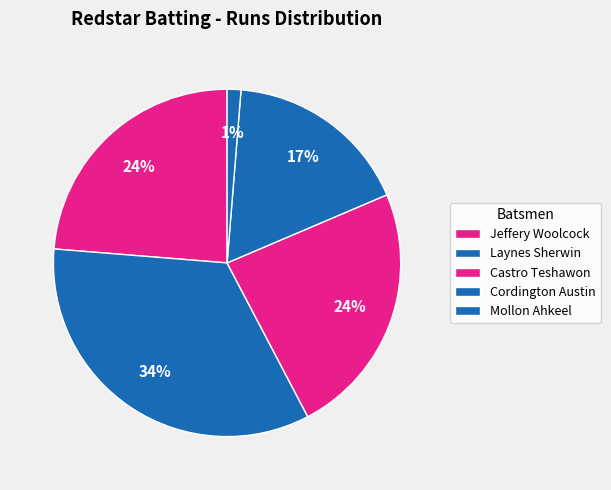

How many segments does this pie chart have?

5